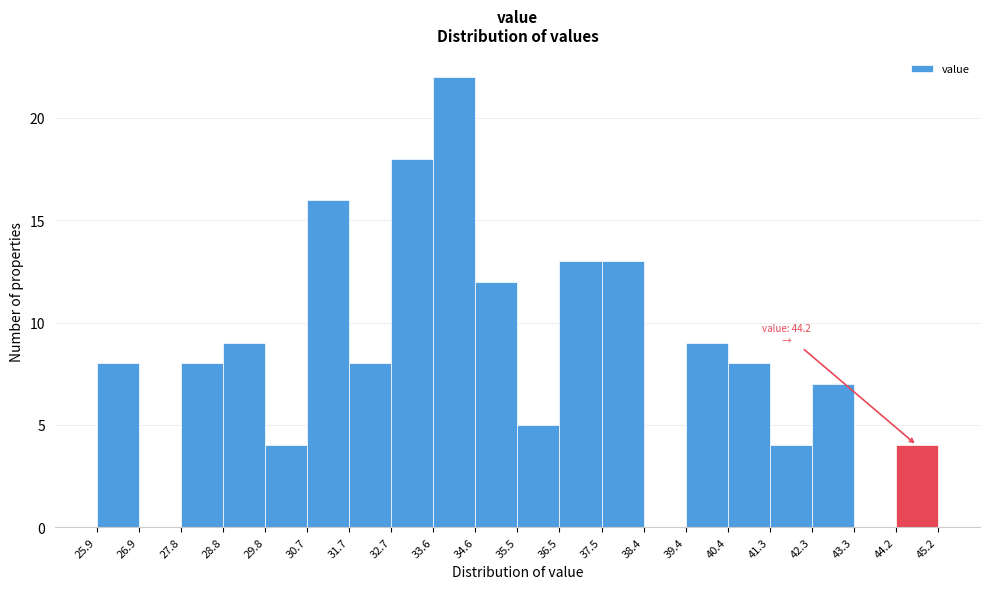

Over which range of the x-axis is the bar tallest?

33.6 to 34.6